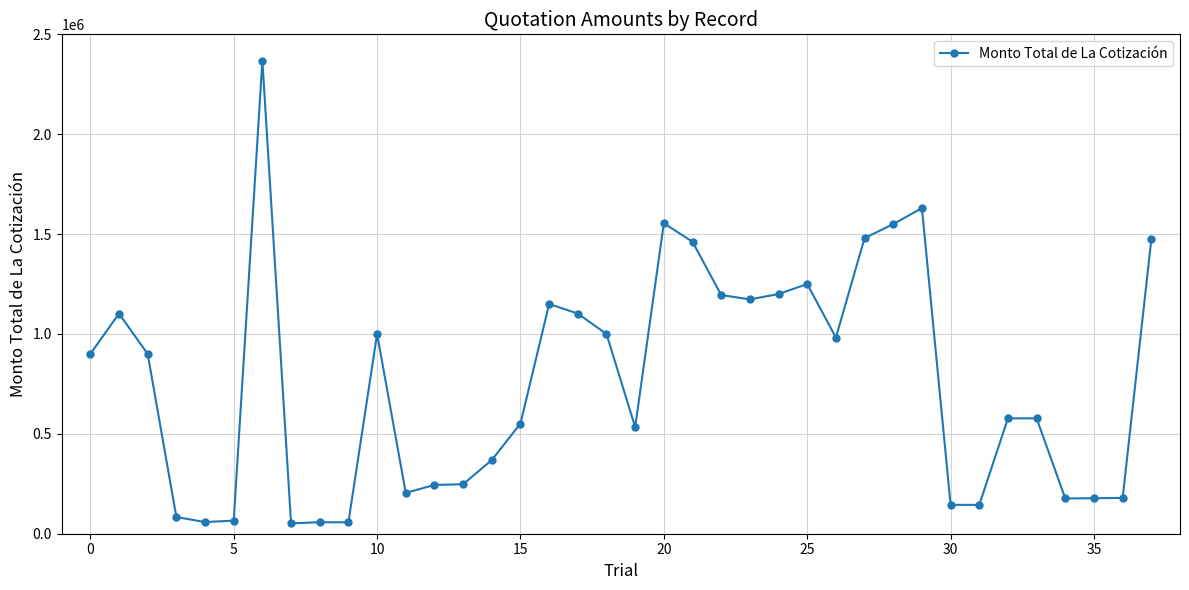

What is the maximum value shown in the chart?

2368251.4